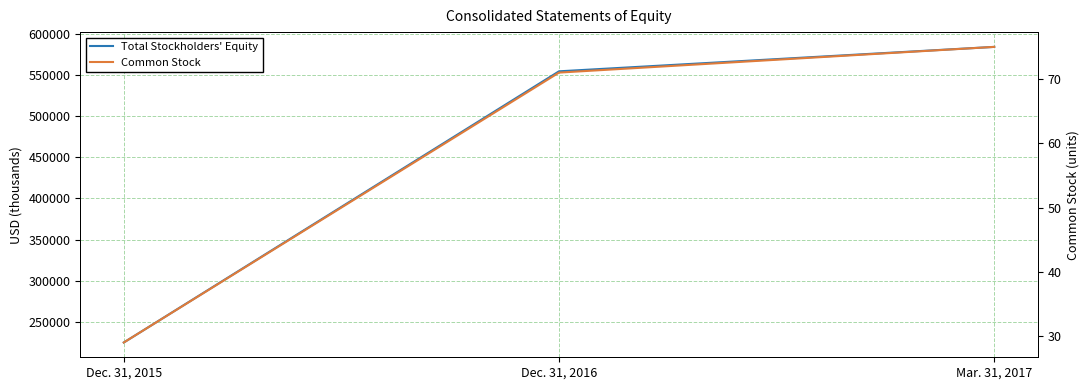

Reading left to right, extract all data points from this chart.

Total Stockholders' Equity: Dec. 31, 2015=224844	Dec. 31, 2016=554371	Mar. 31, 2017=584056
Common Stock: Dec. 31, 2015=29	Dec. 31, 2016=71	Mar. 31, 2017=75